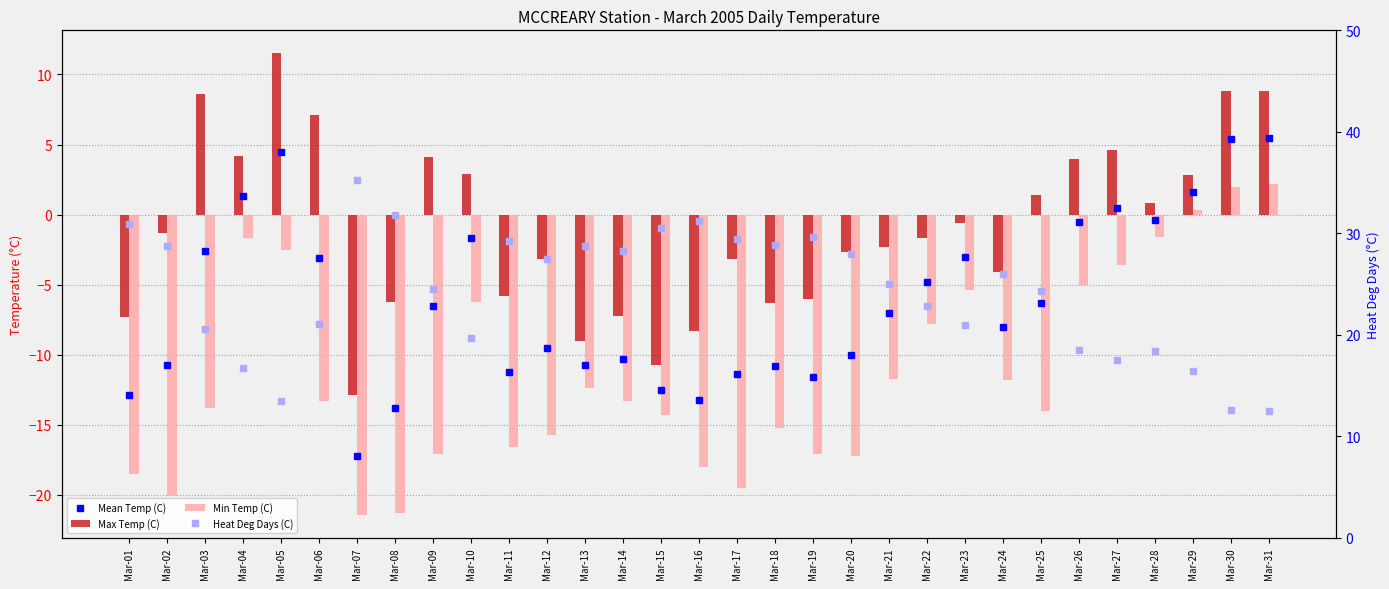

Which category has the lowest value across all series?

Mar-07